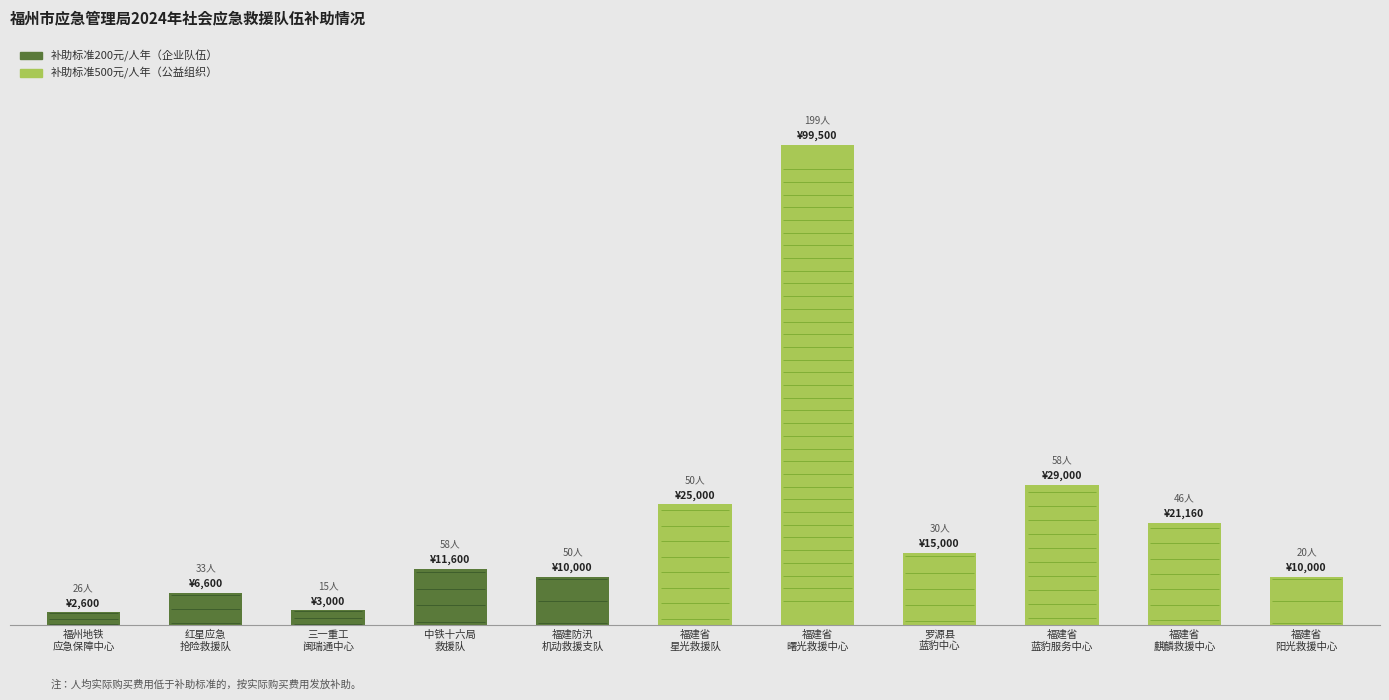

Does the chart contain any negative values?

No